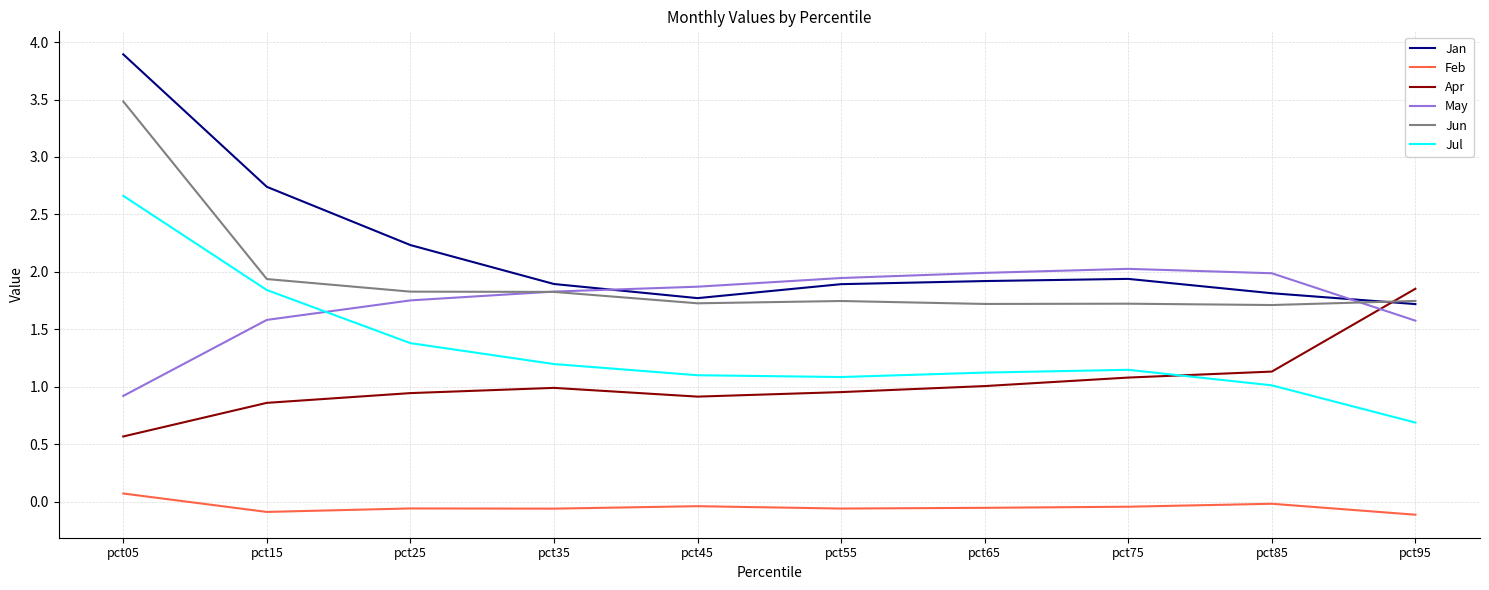

True or false: Jan has a value of 1.8 at pct45.

True